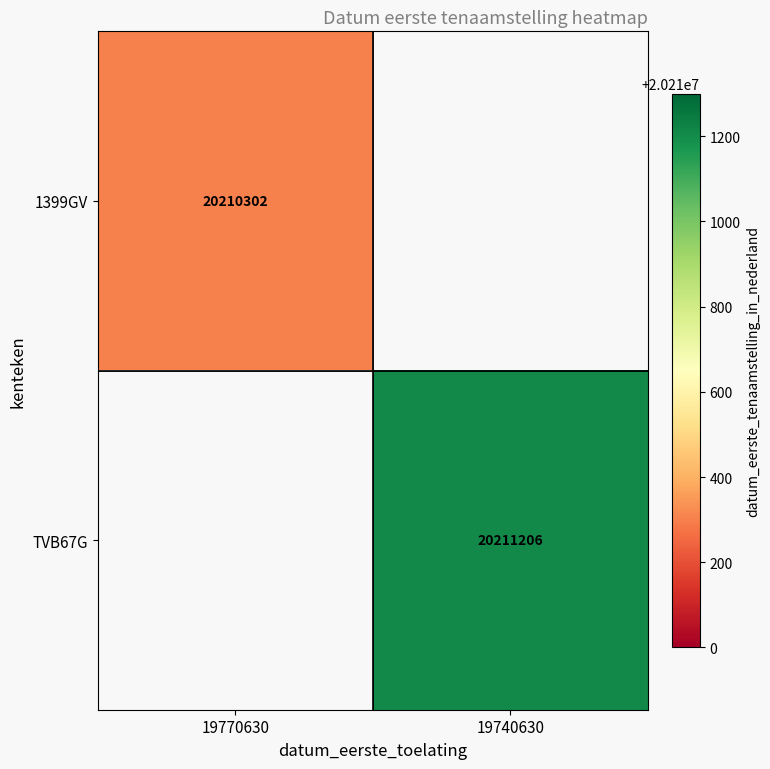

The 1399GV series shows 20210302 at 19770630. True or false?

True